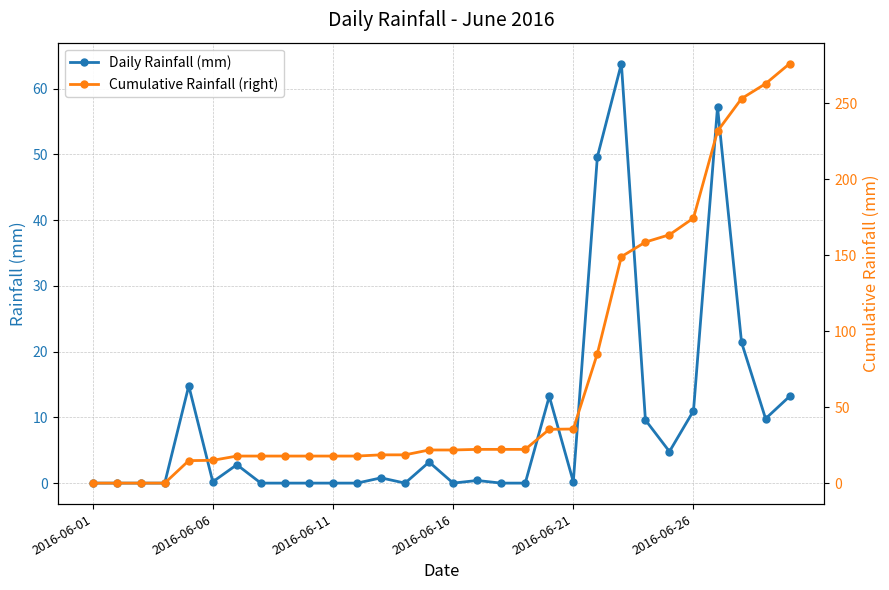

True or false: Daily Rainfall (mm) has more than 1 points higher than both neighbors.

True